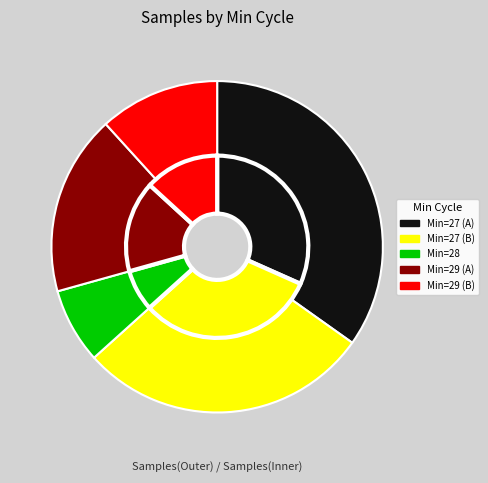

Is 27 the majority of the pie?

No